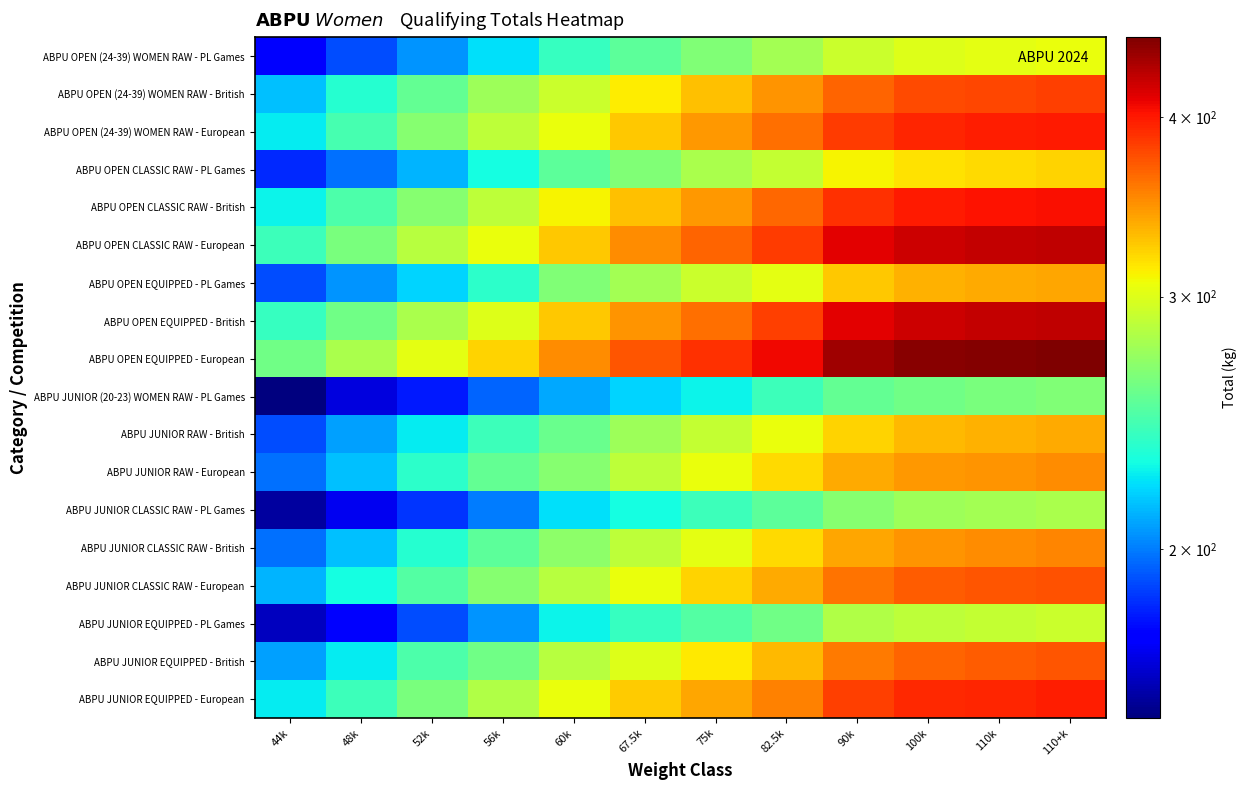

Which has a higher value, 60k or 48k?

60k